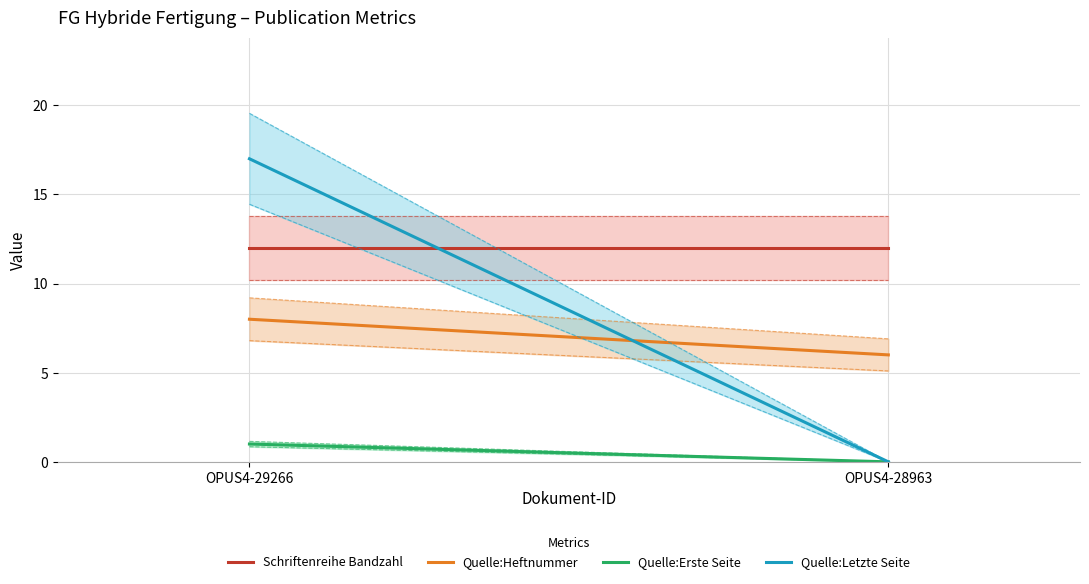

Count the Quelle:Erste Seite values in the range 0 to 1.

2